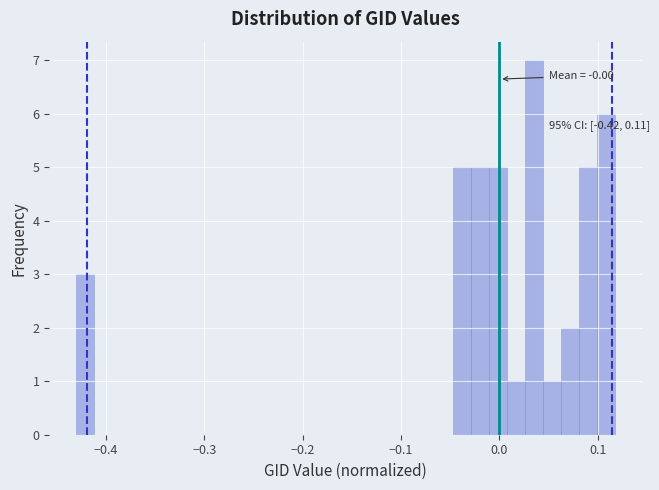

Around what value on the x-axis is the tallest bar? Give the approximate position of its centre, as read against the axis.

0.04